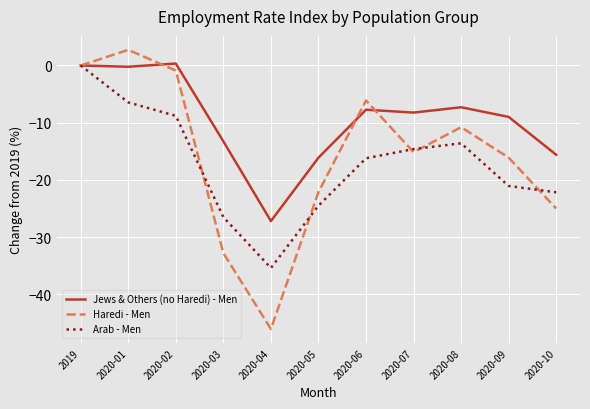

Where is the first local minimum for Arab - Men?

2020-04